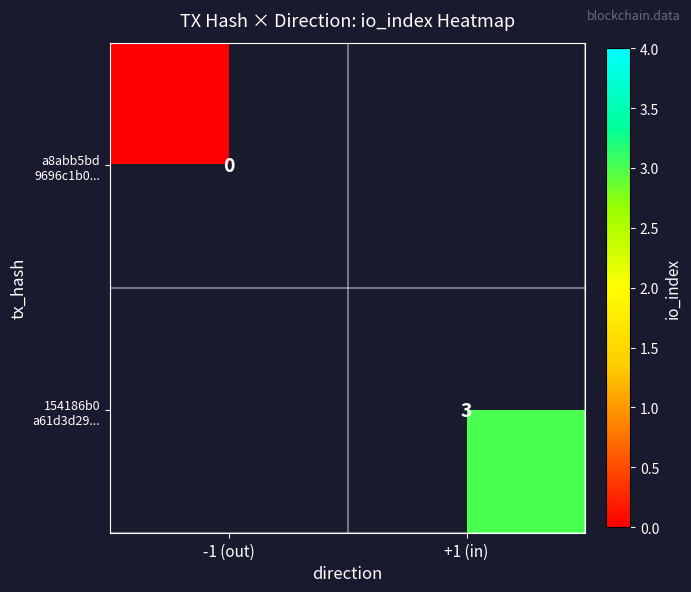

How many categories are shown in the chart?

2